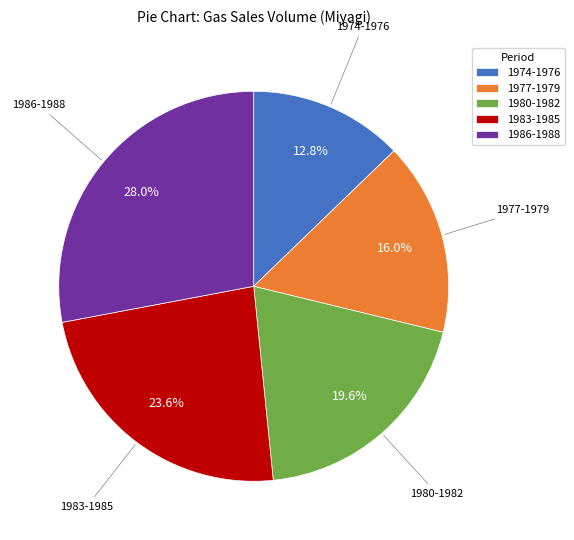

Is there any slice that represents more than half of the pie?

No